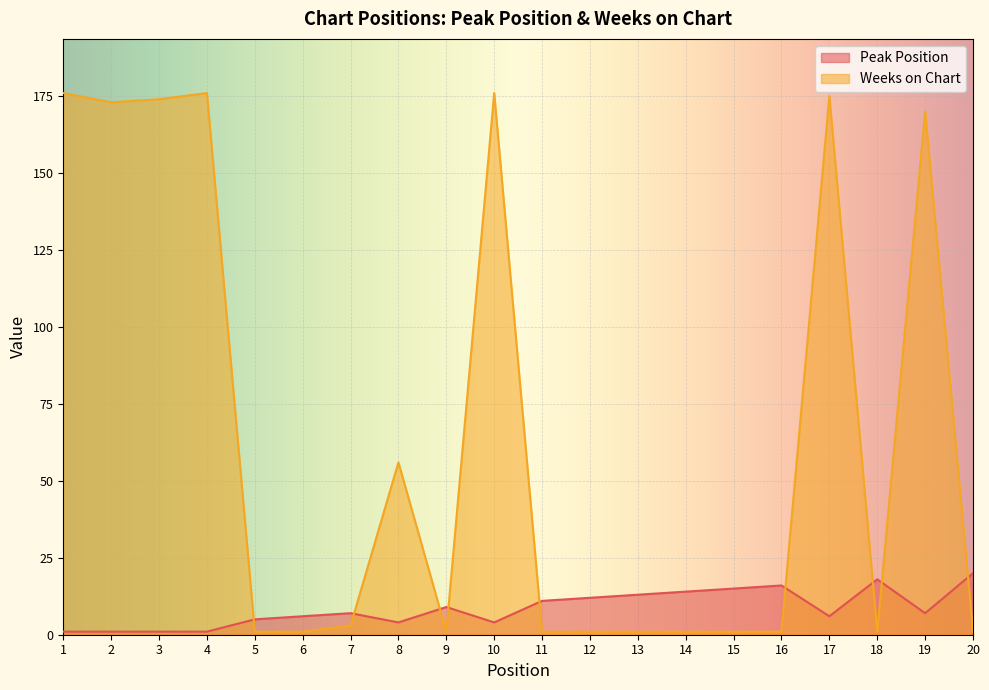

How many data points in Weeks on Chart are above 1?

9